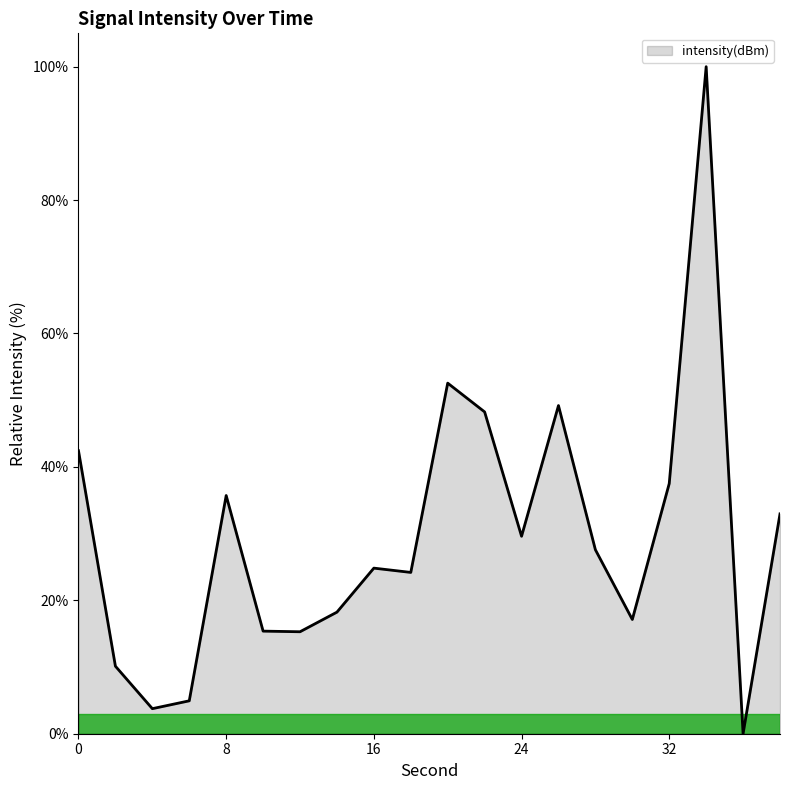

What is the maximum value shown in the chart?

100.0